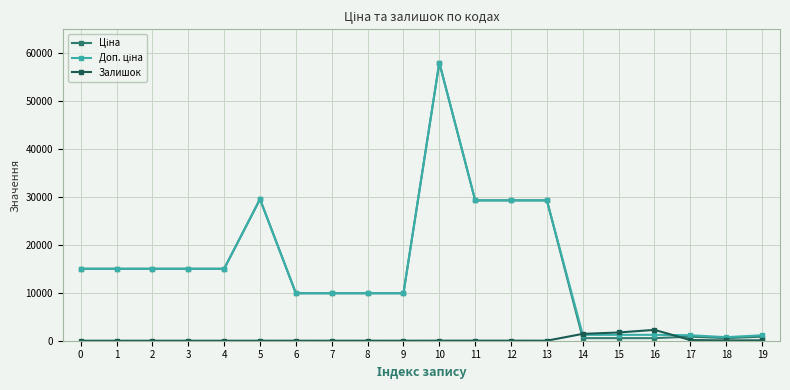

At which category is the sum across all series the highest?

10